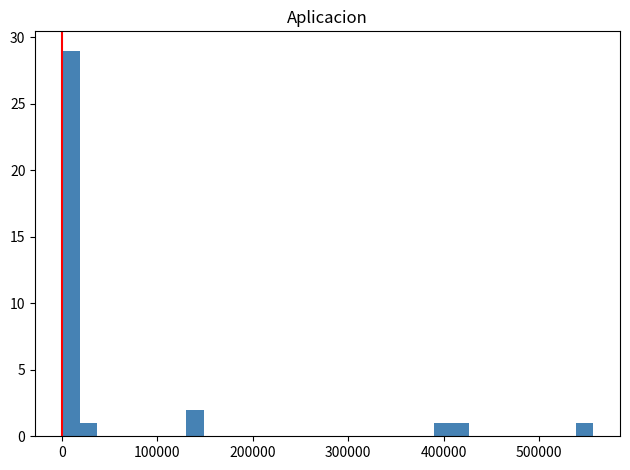

Around what value on the x-axis is the tallest bar? Give the approximate position of its centre, as read against the axis.

10000